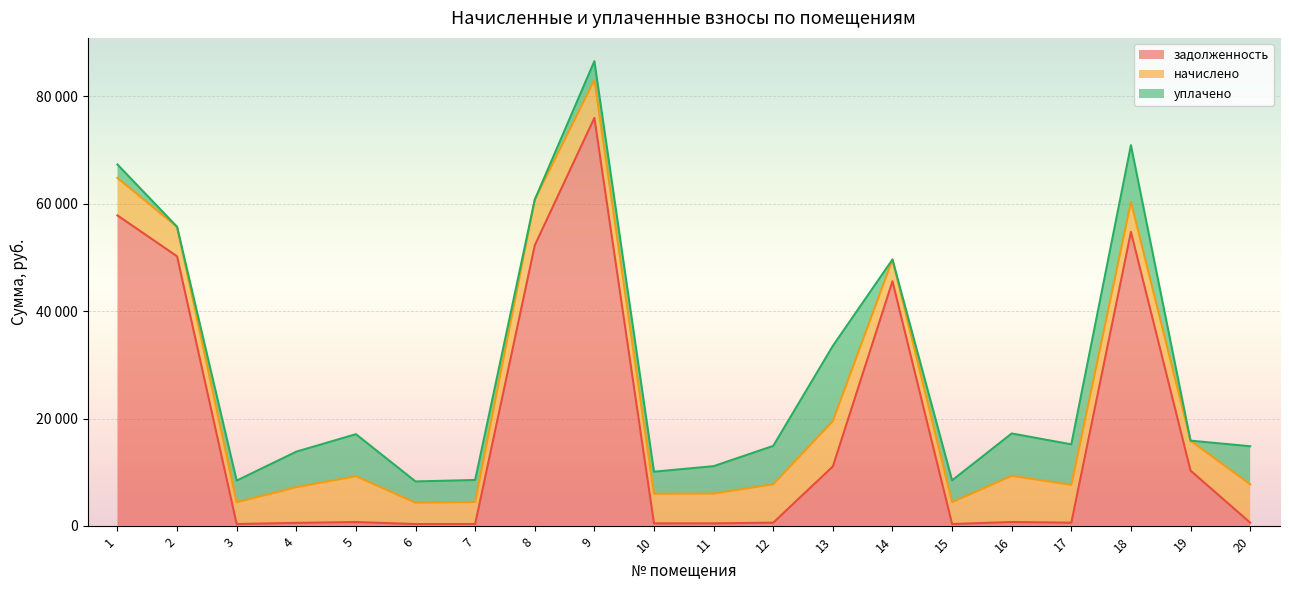

What is the sum of all задолженность values?

364050.4